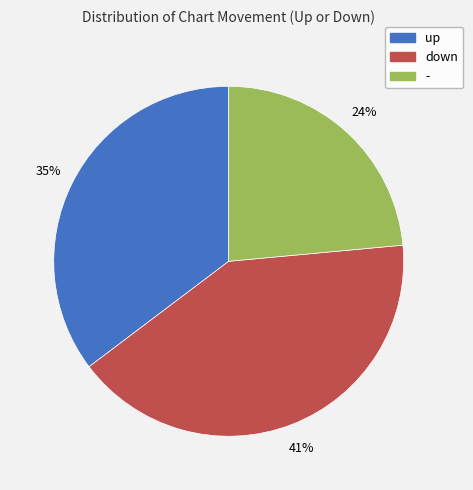

Which slice is the largest?

down